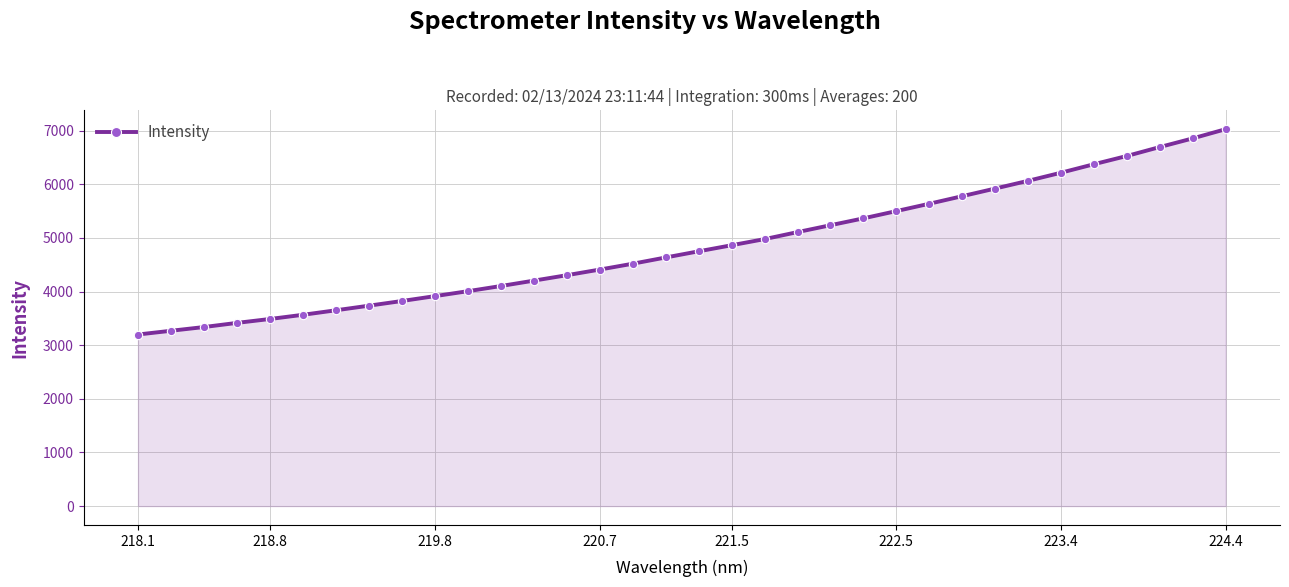

What is the value of the 2nd point from the left?

3268.7